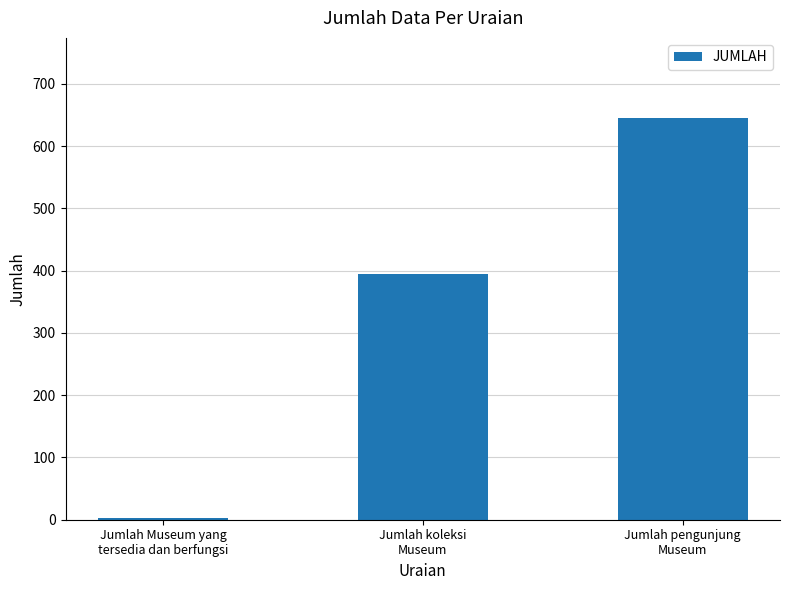

How many categories are shown in the chart?

3